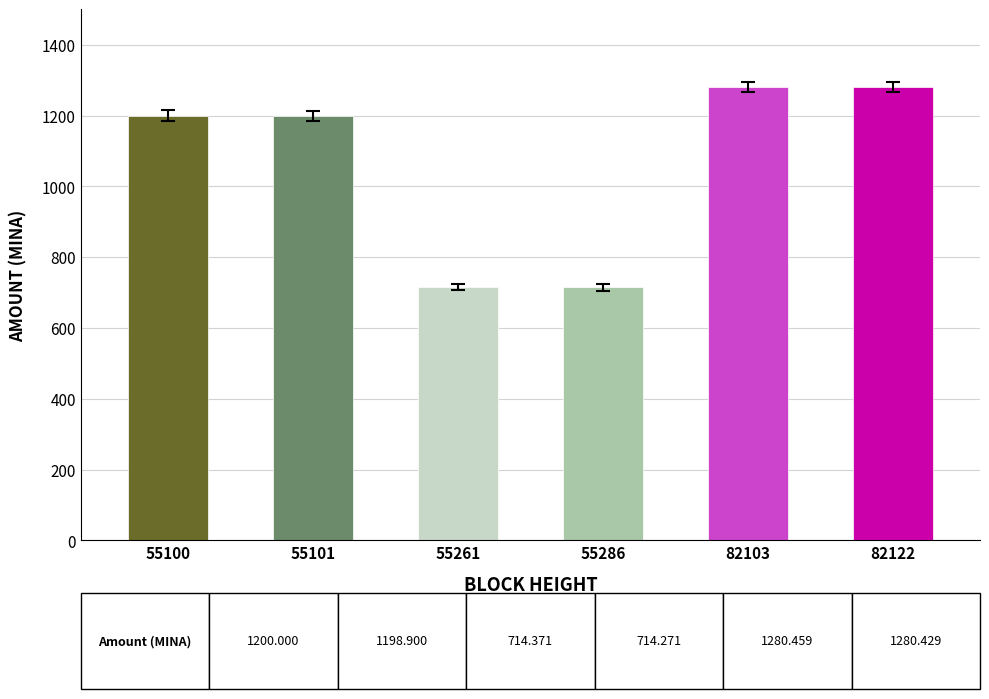

The value at 55101 is 1670.3. True or false?

False